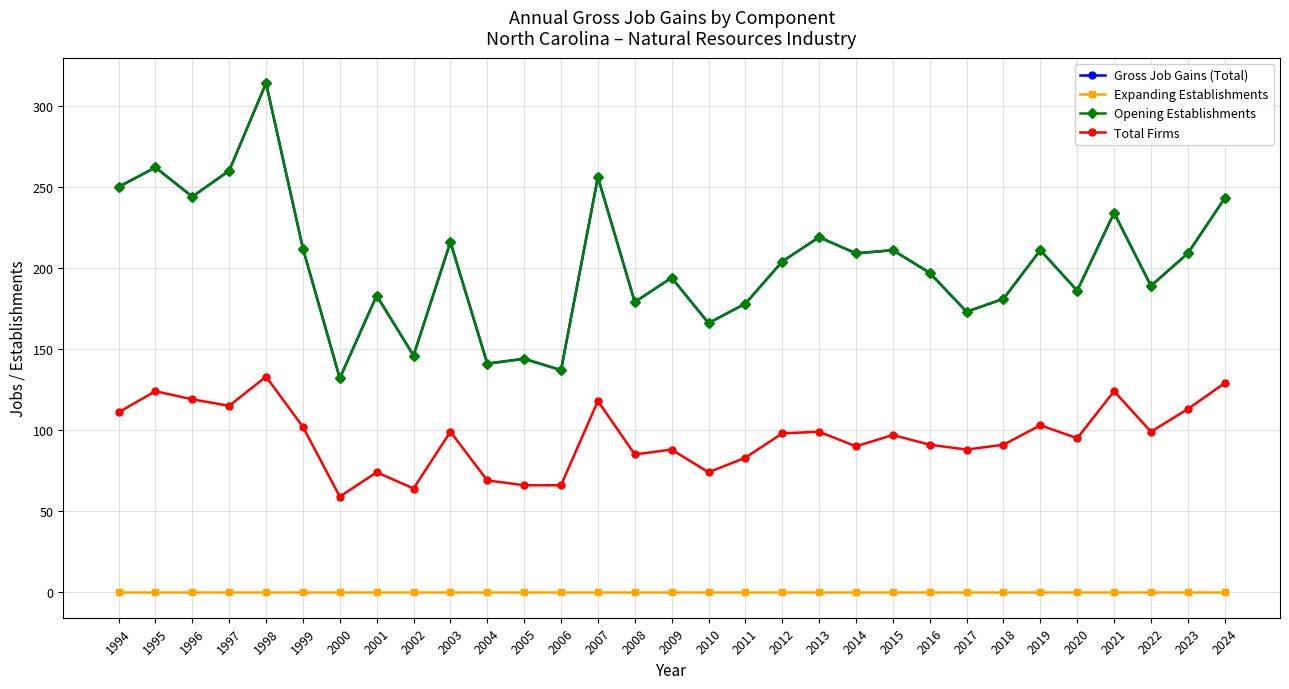

In Gross Job Gains (Total), how many points are higher than both neighbors (excluding endpoints)?

11